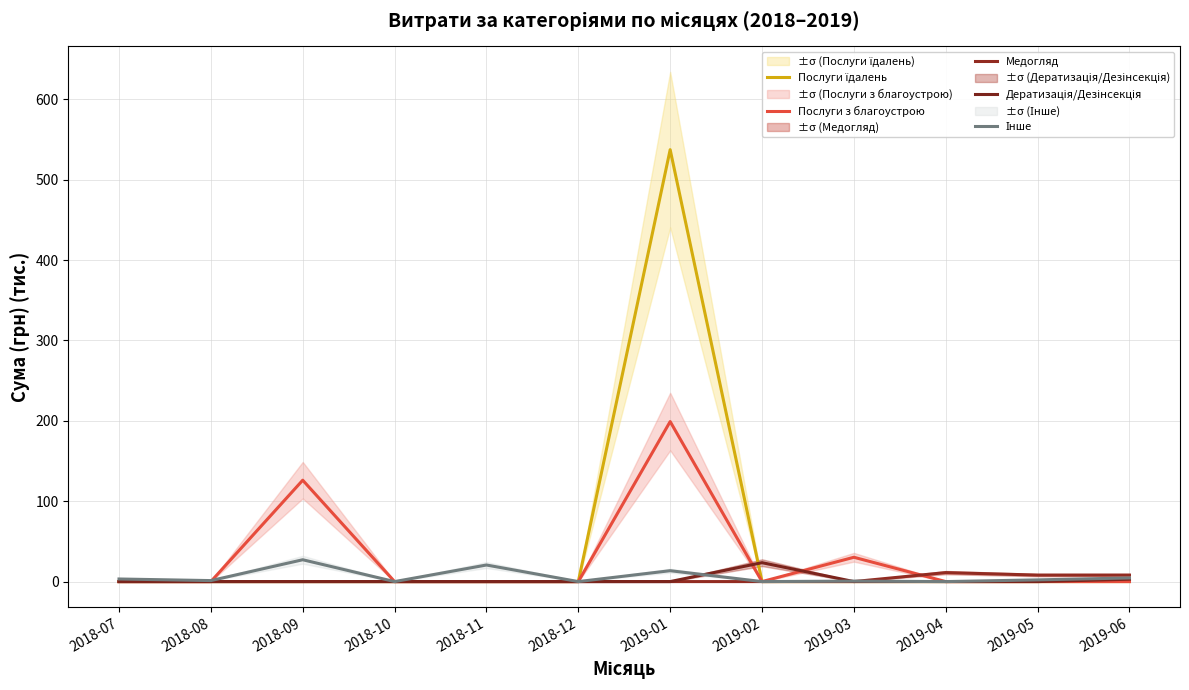

How many intersections are there between Інше and Медогляд?

1